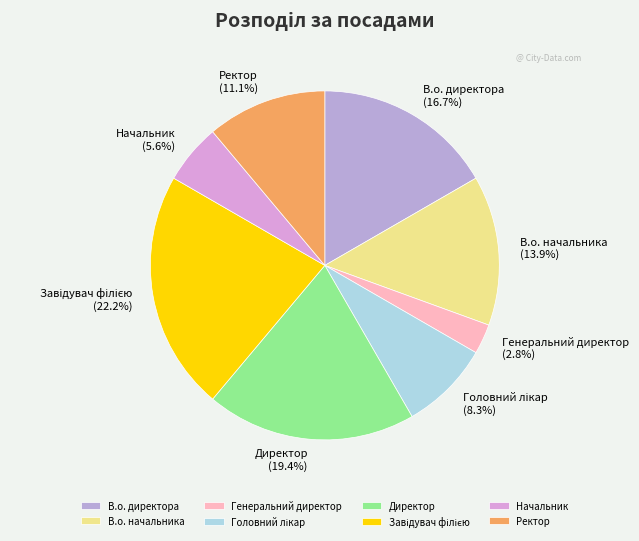

What percentage do Ректор and Генеральний директор together represent?

13.9%